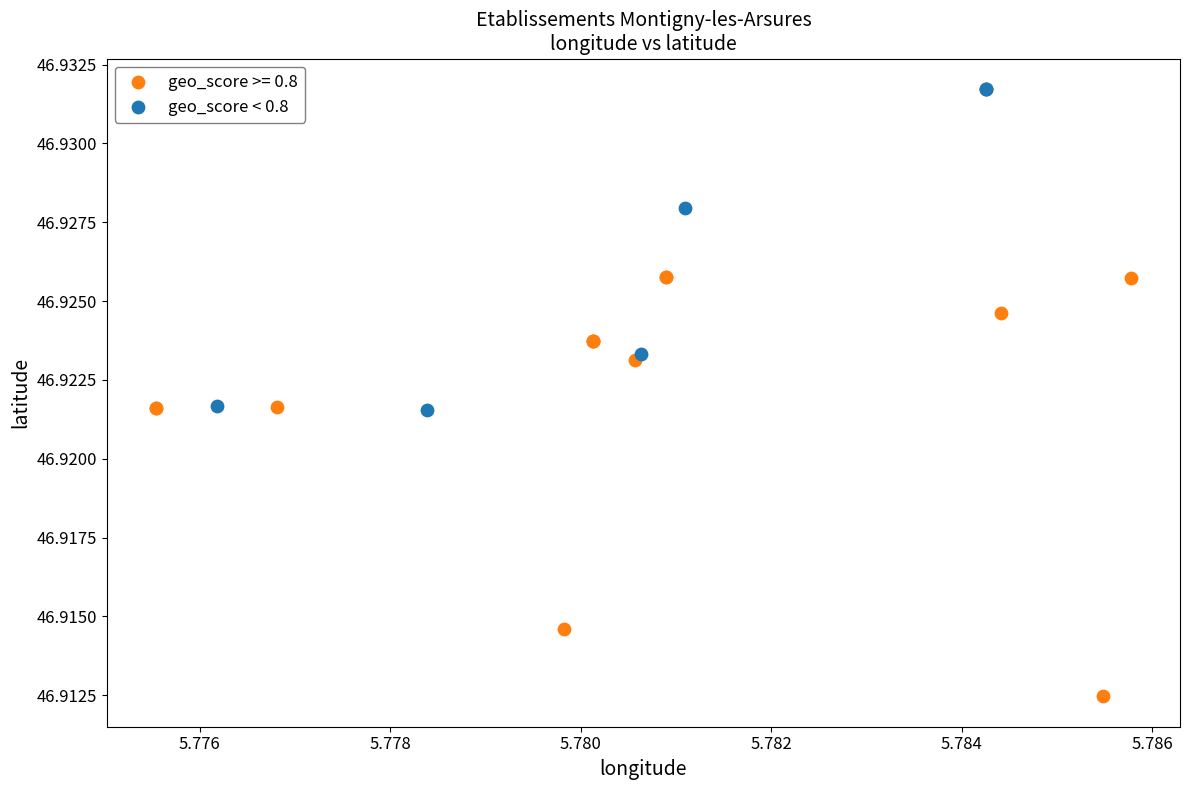

Which series contains the lowest Y value?

geo_score >= 0.8